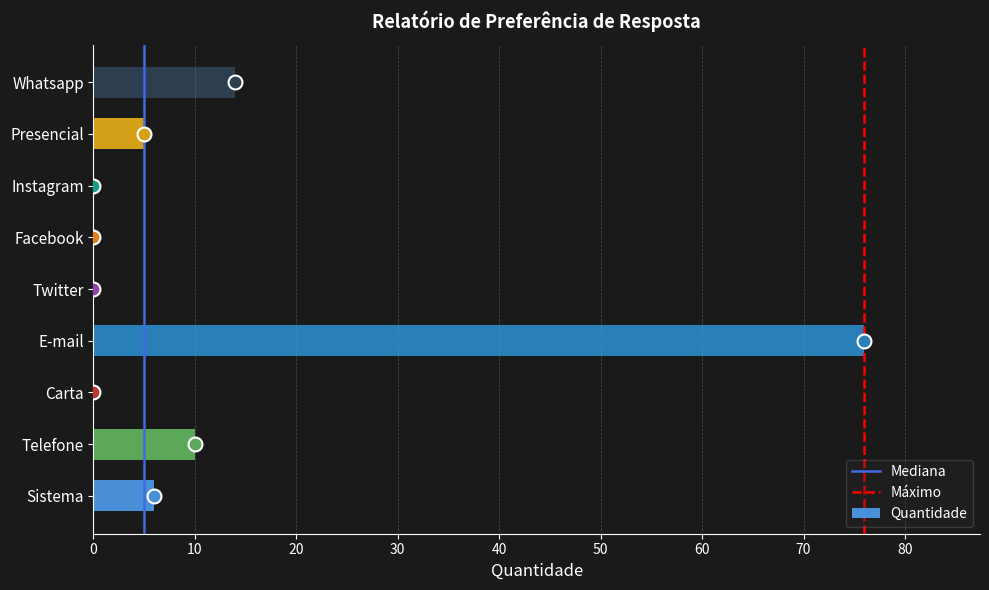

The chart shows a value of 0 at Instagram. True or false?

True